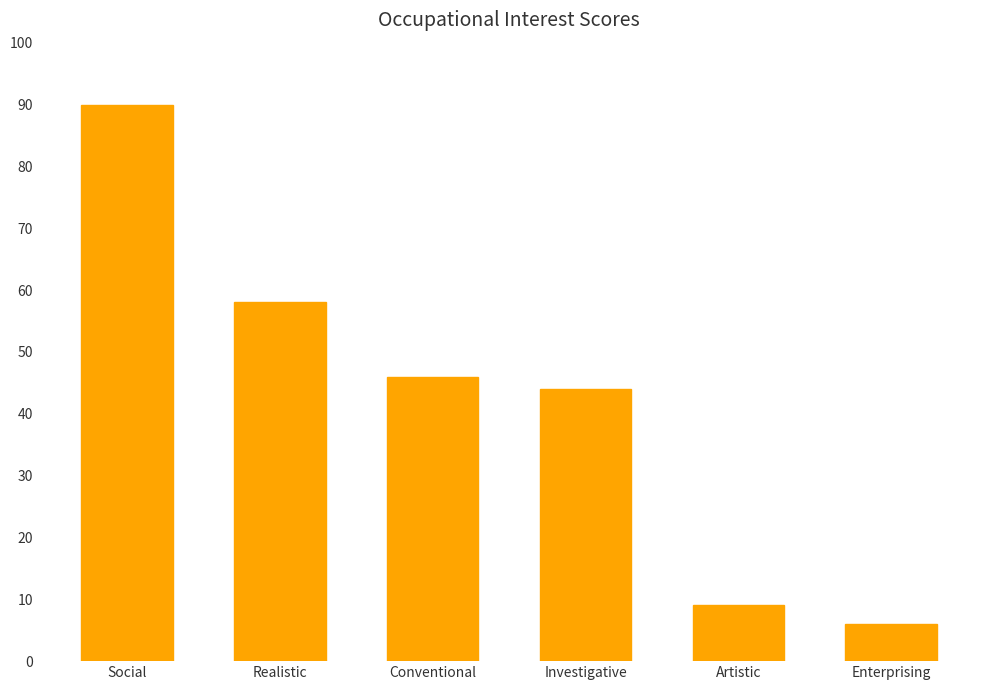

What is the change in value from Social to Investigative?

-46